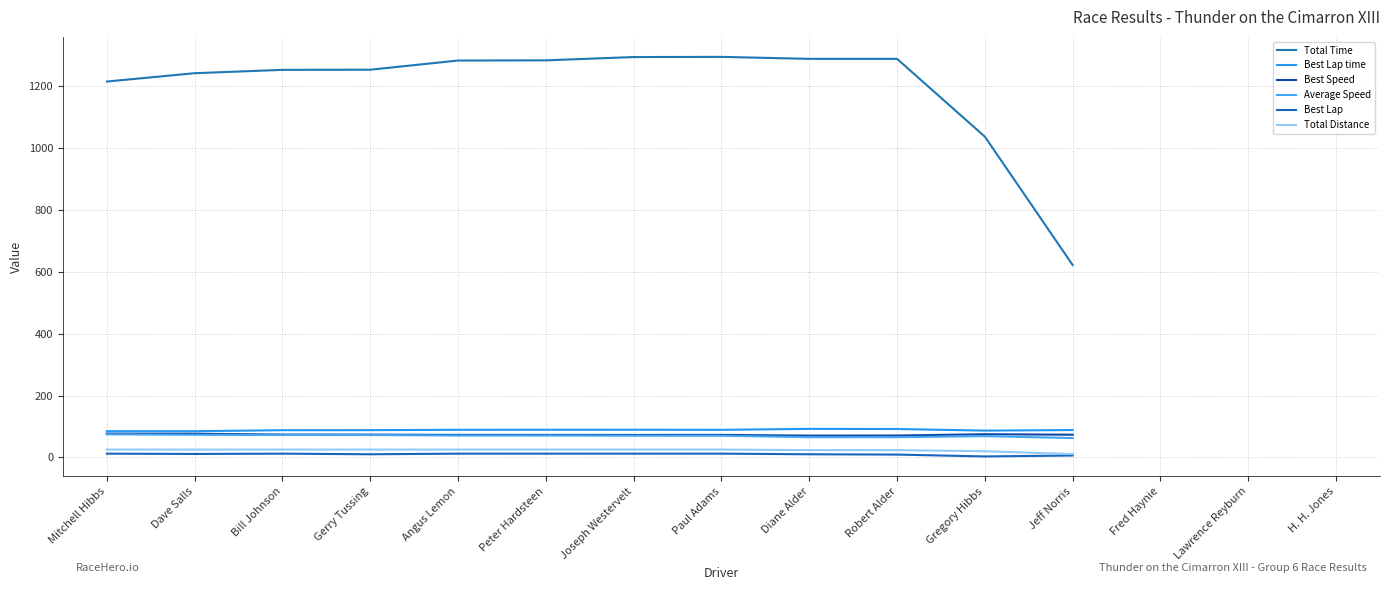

How many values in Average Speed are above zero?

12